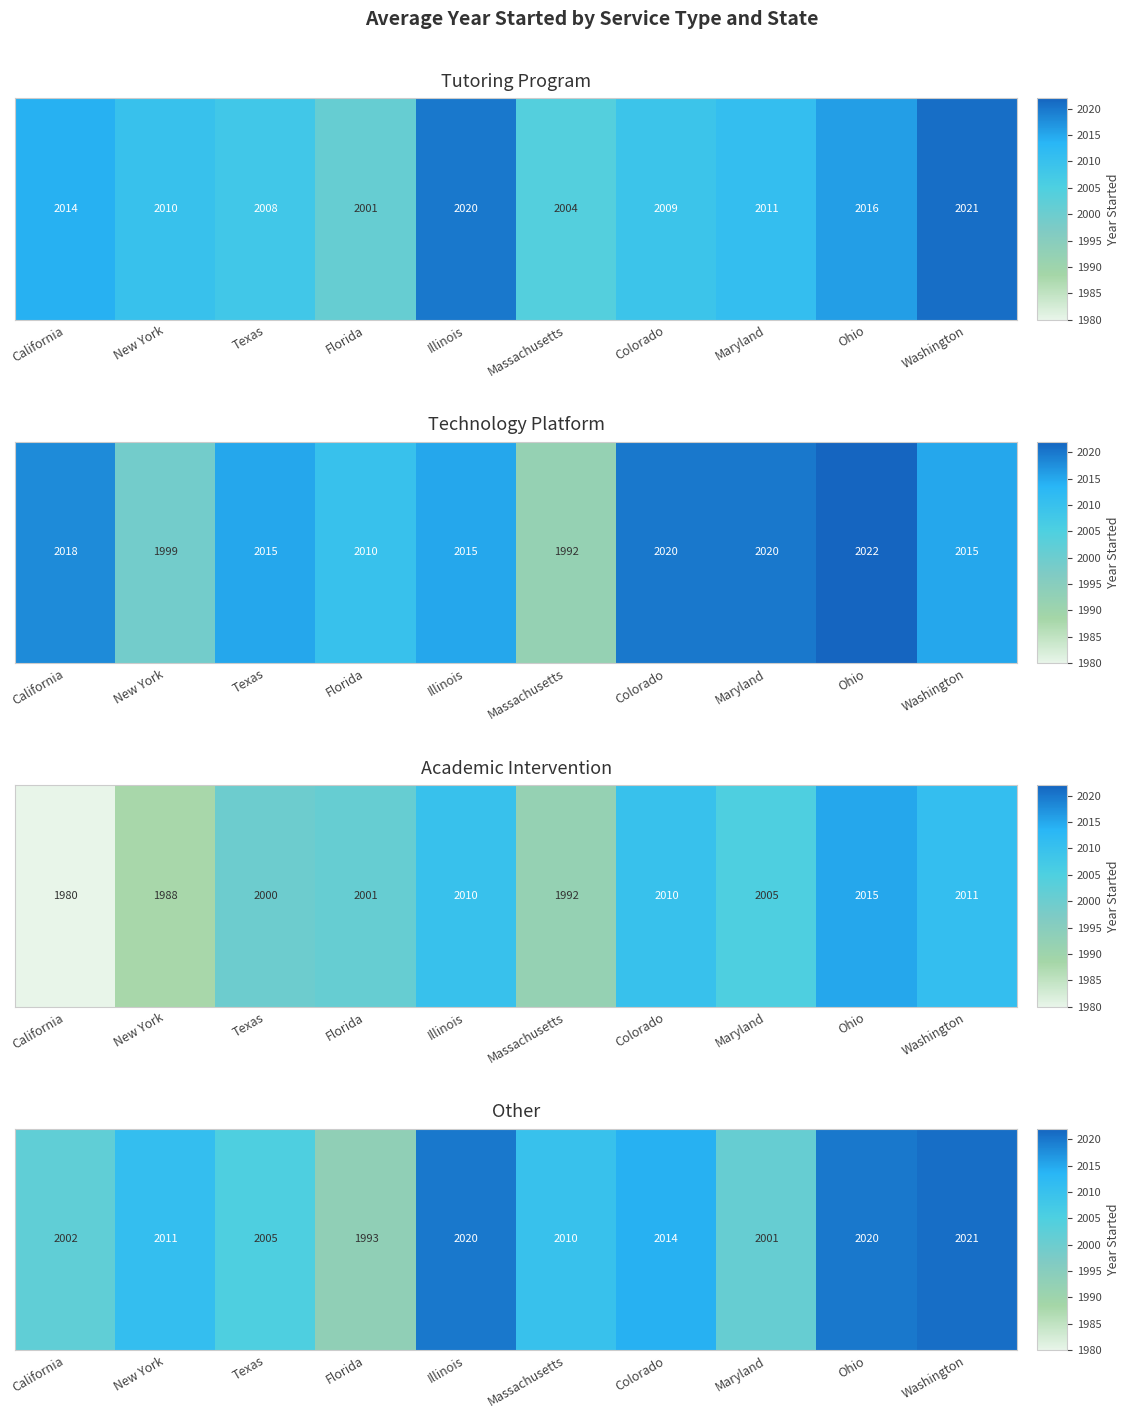

Which has a higher value, Washington or Massachusetts?

Washington